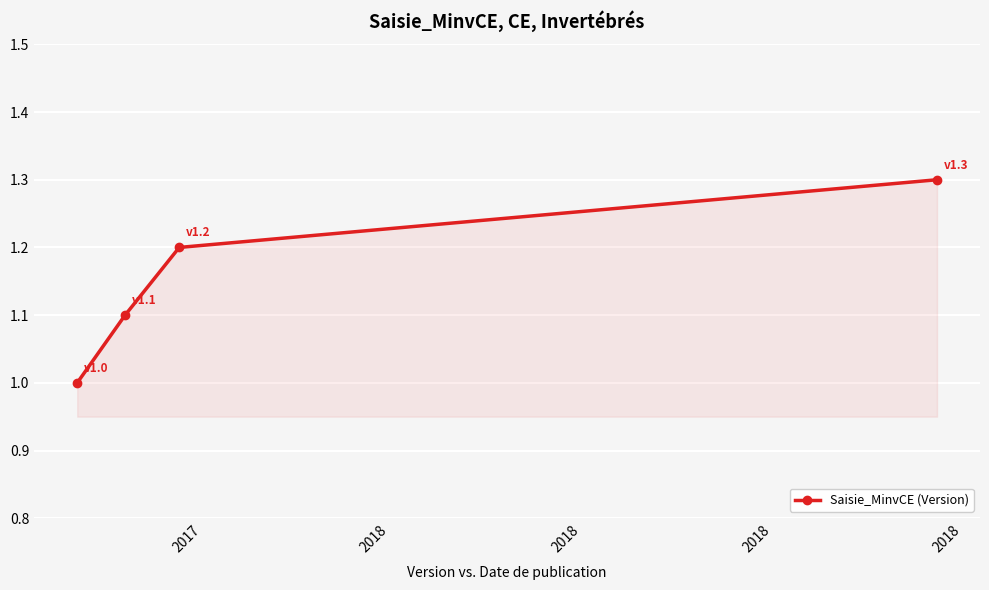

What is the sum of all values?

4.6